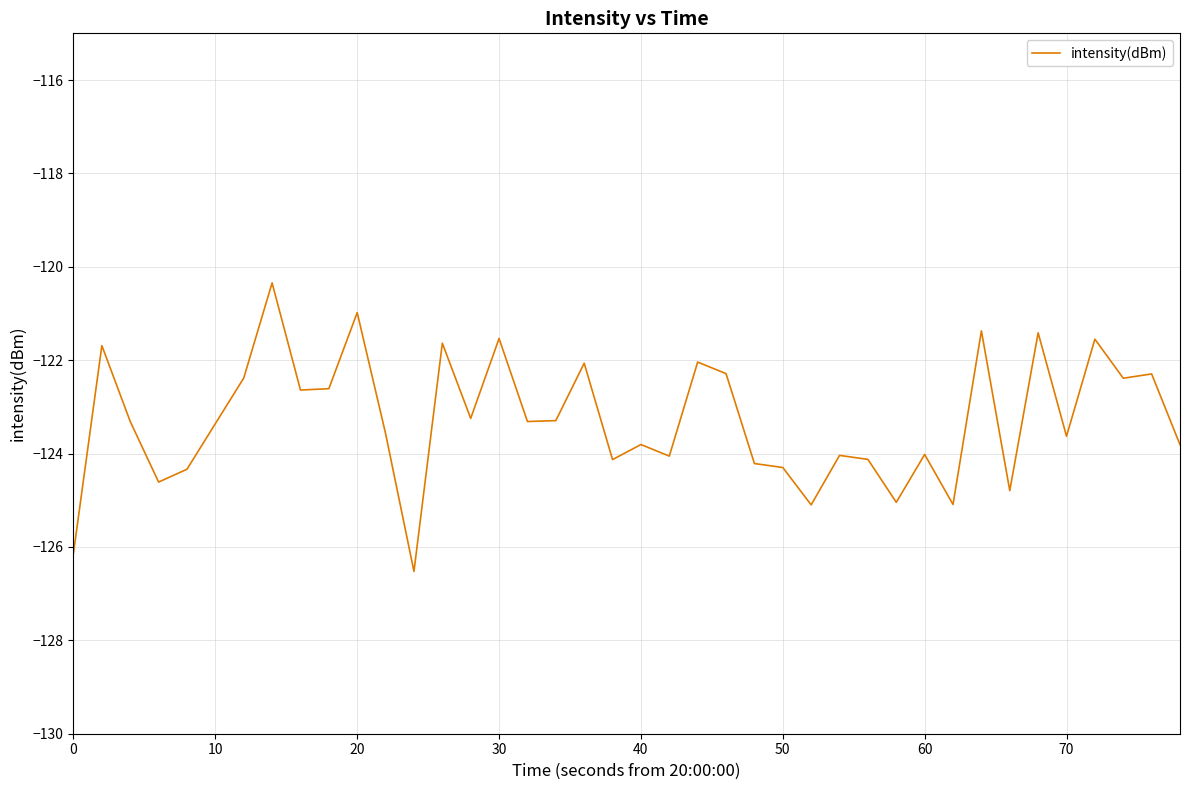

What is the difference between the maximum and minimum values?

6.2